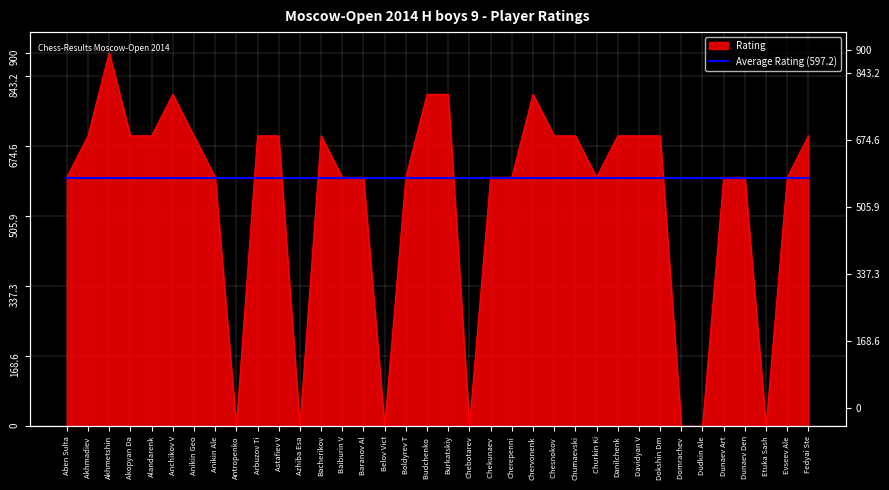

Is it true that the value at Akhmetshin is 1334?

False